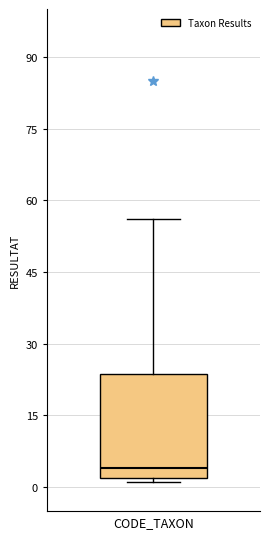

Transcribe this box plot: give where the median line is, the range the box spans, and where the two whiskers end, as read against the y-axis. The values are not printed on the chart, so give them approximately, as read against the axis.

median 4, box 2 to 24, whiskers 2 (just below the box's lower edge) to 56